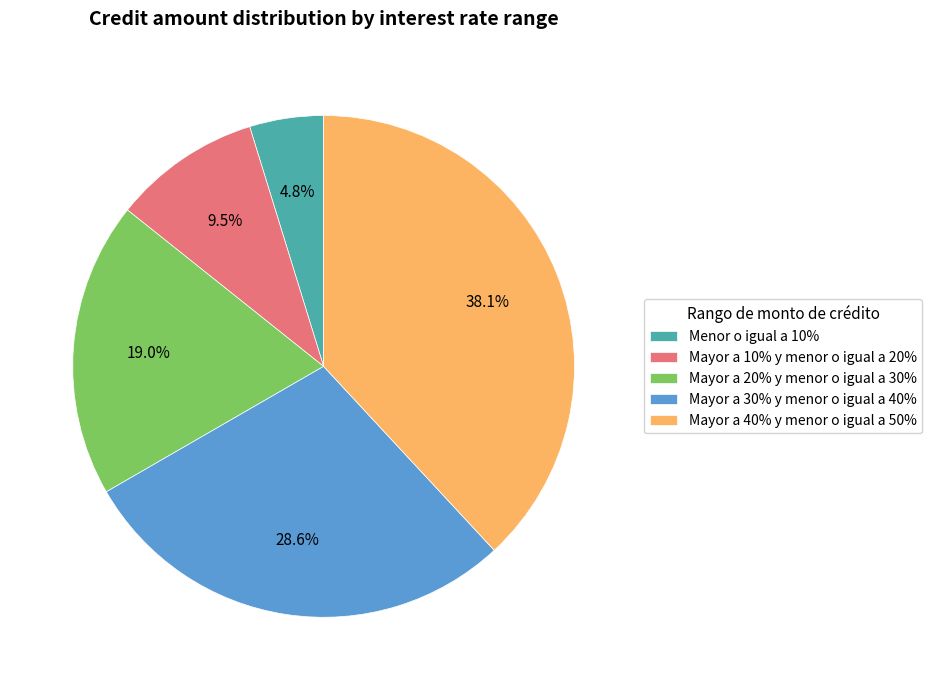

Is there a majority slice in this chart?

No